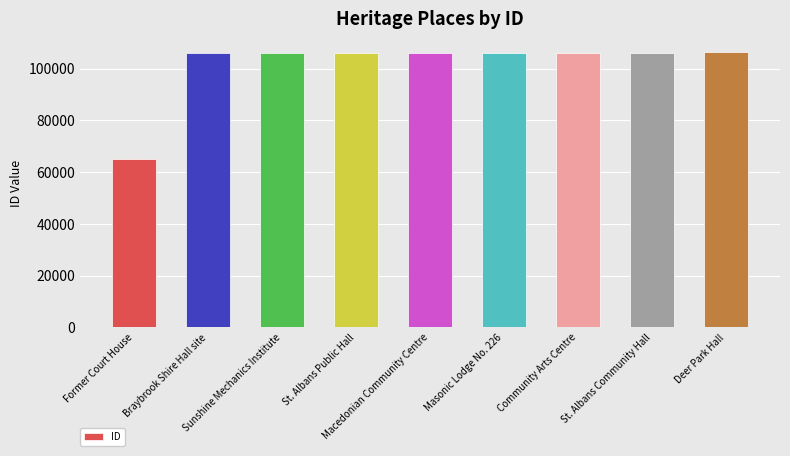

What is the maximum value shown in the chart?

106324